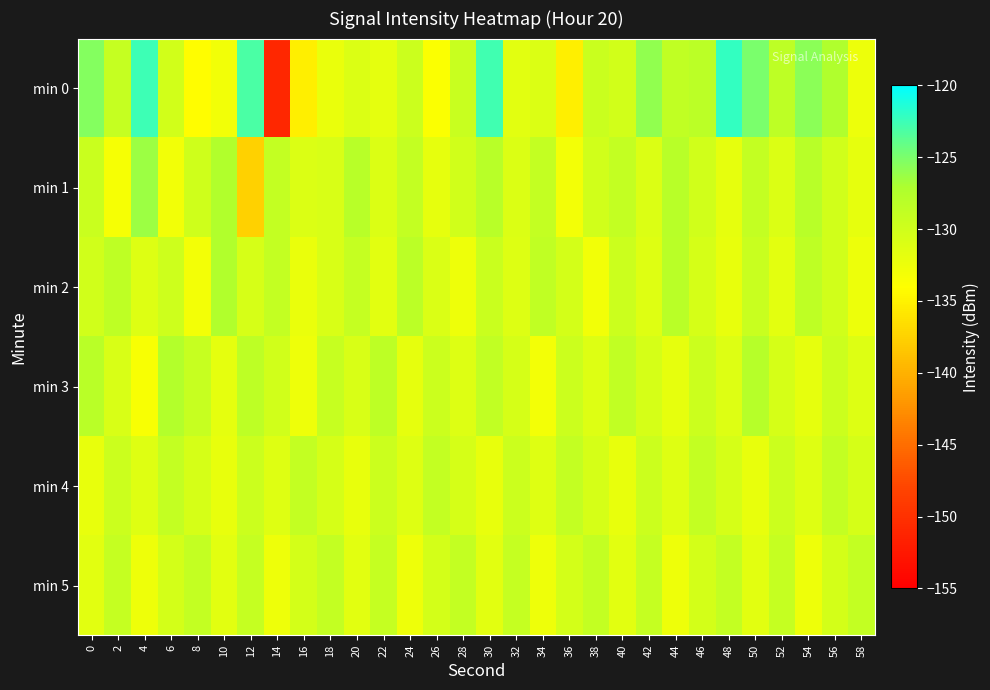

Rank the series by their maximum value, from lowest to highest.

min 4, min 5, min 3, min 2, min 1, min 0